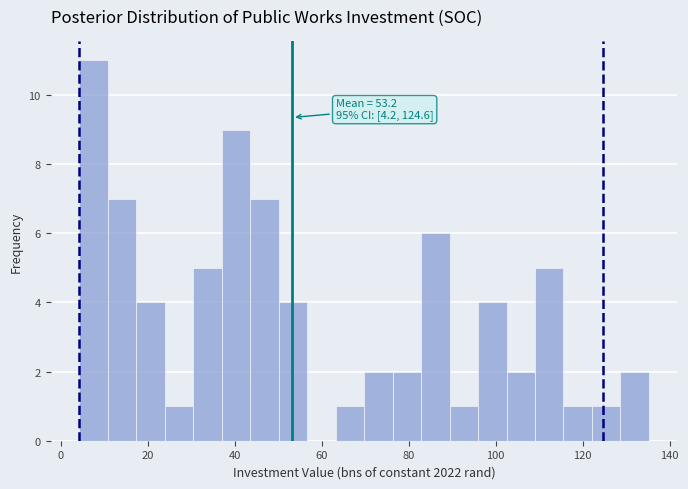

Read against the x-axis, roughly where is the centre of the tallest bar?

8